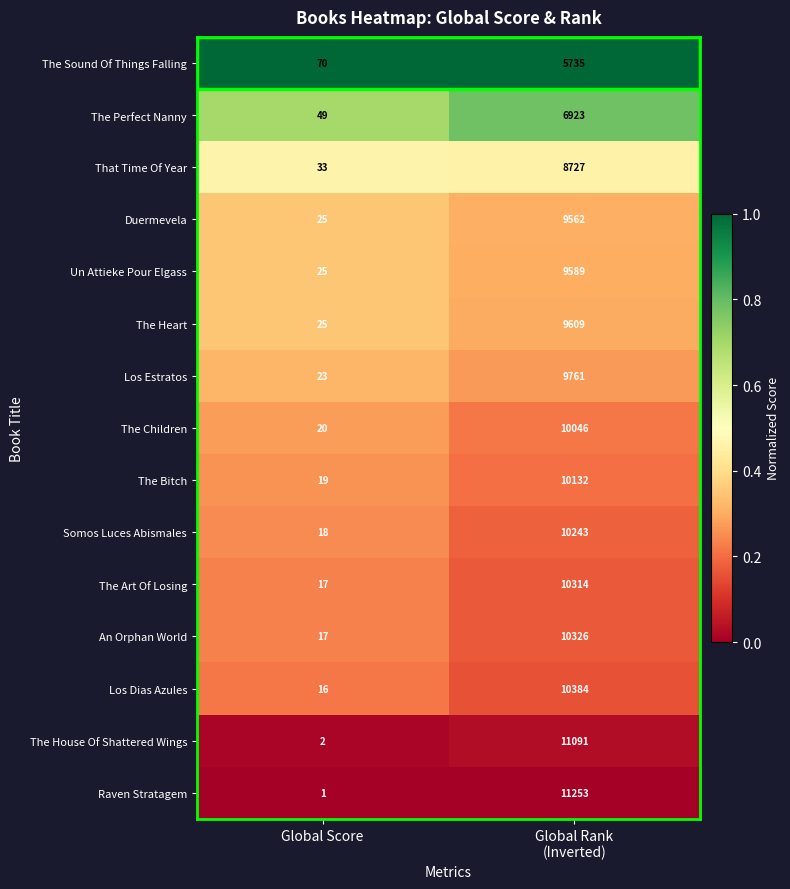

What is the difference between the highest and lowest values at Global Rank
(Inverted)?

5518